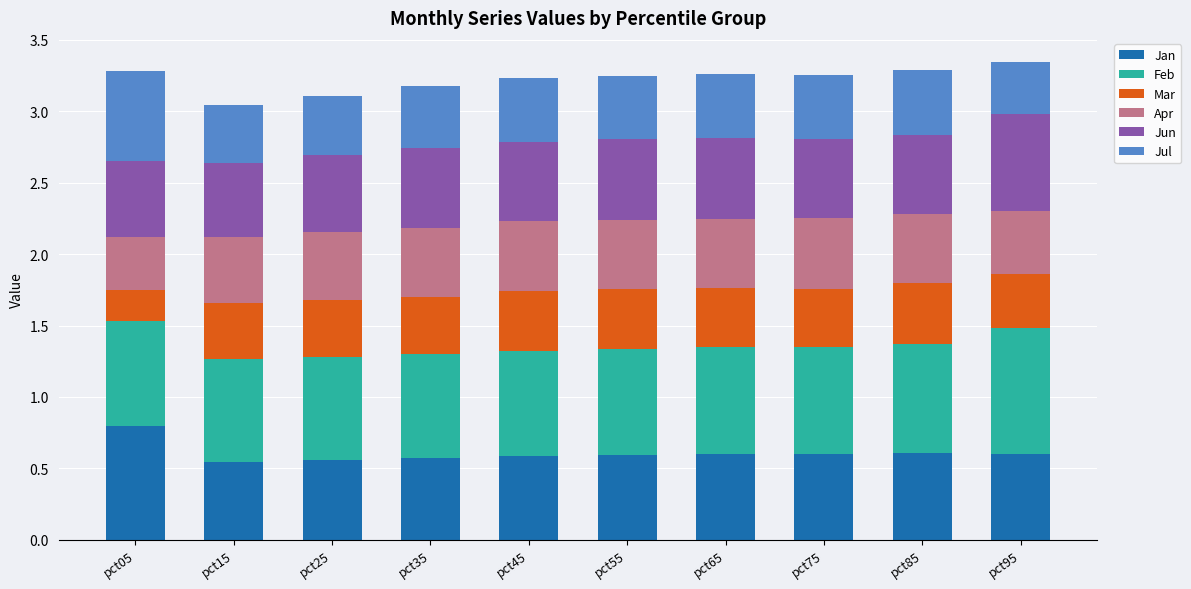

The Jan series shows 0.6 at pct35. True or false?

True